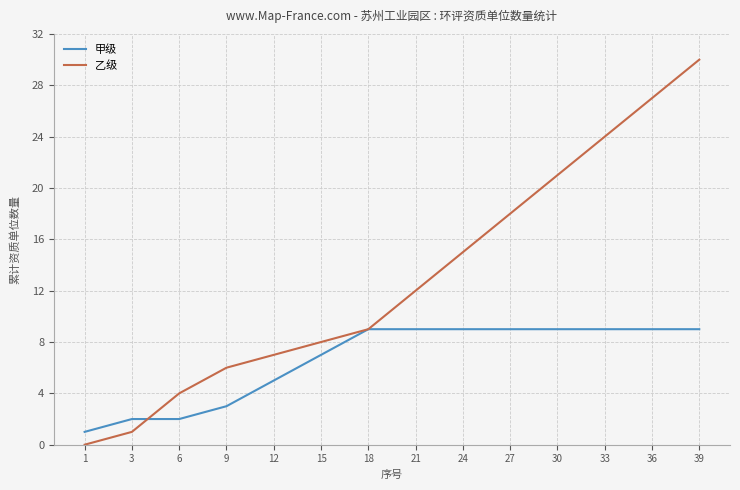

Reading left to right, what are all the values shown in this chart?

甲级: 1	2	2	3	5	7	9	9	9	9	9	9	9	9
乙级: 0	1	4	6	7	8	9	12	15	18	21	24	27	30